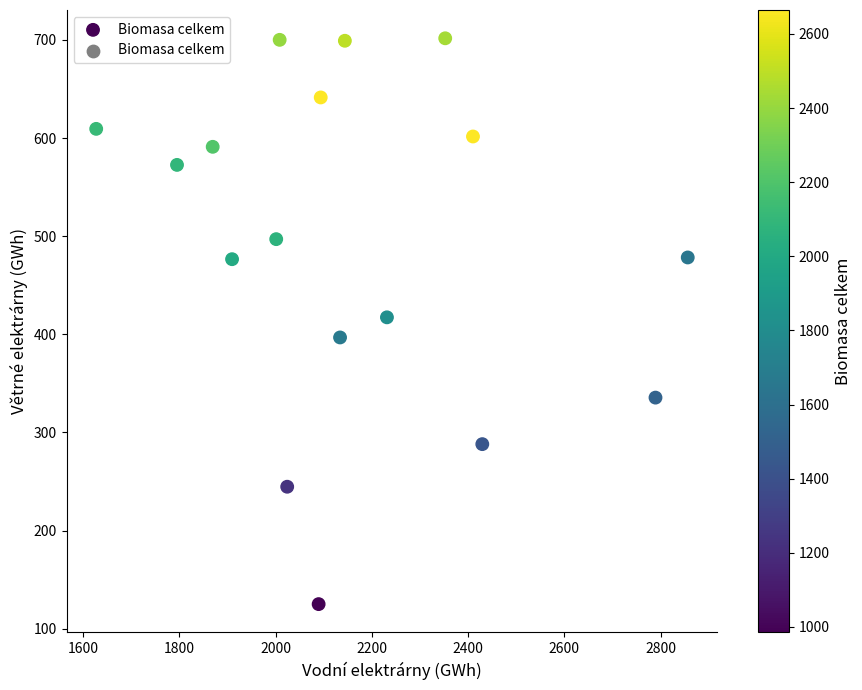

How many points are shown in the scatter plot?

17